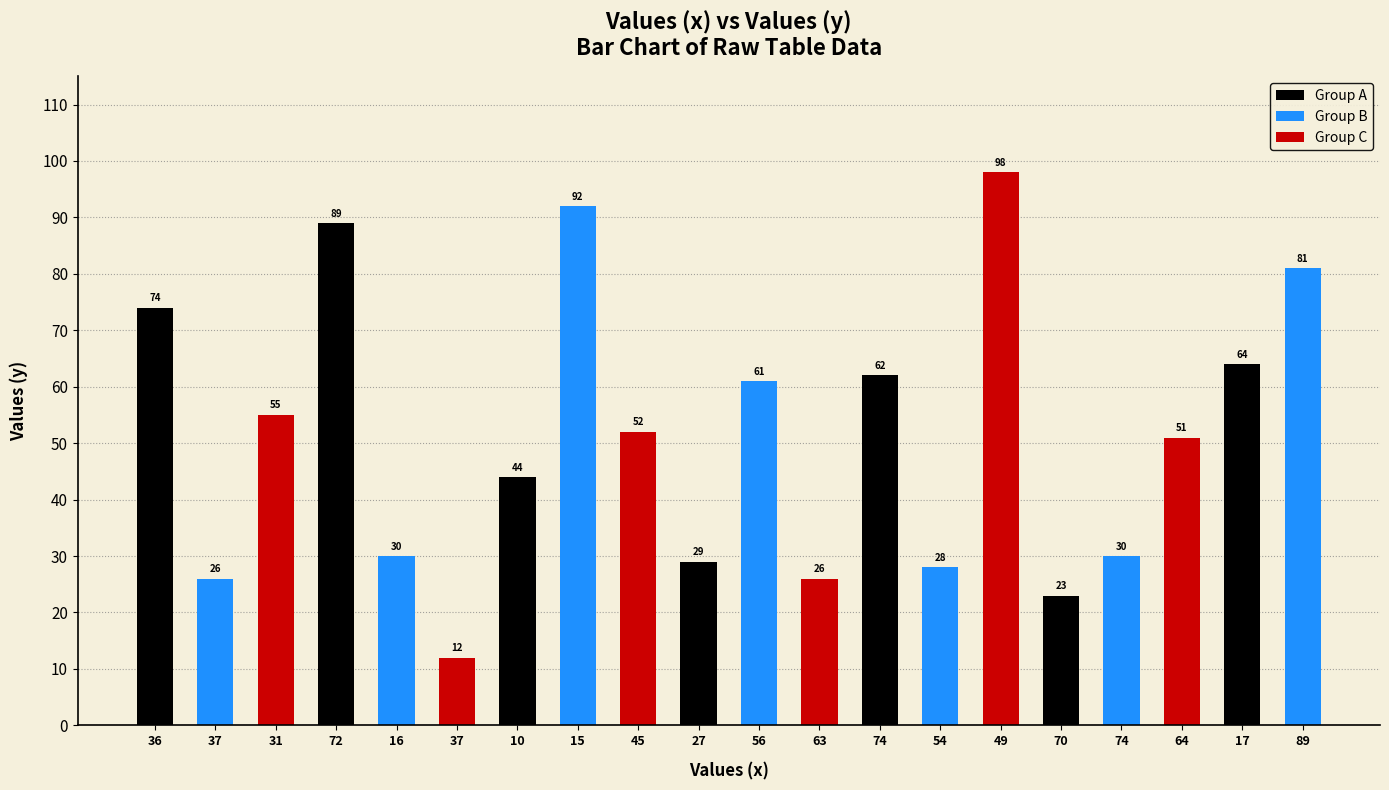

Approximately how many times larger is the value at 10 compared to 56?

0.7